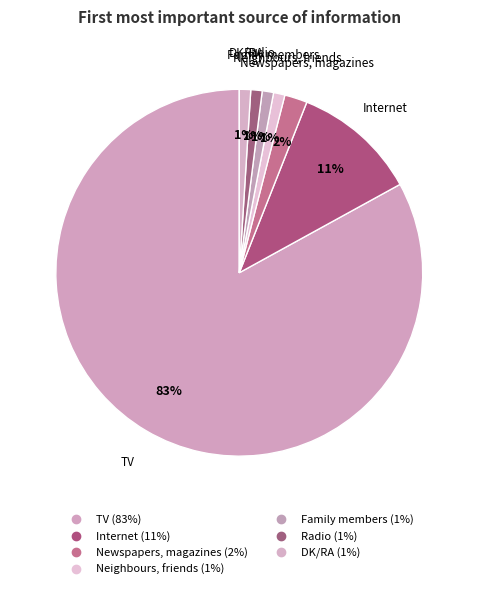

True or false: Family members accounts for 1% of the total.

True